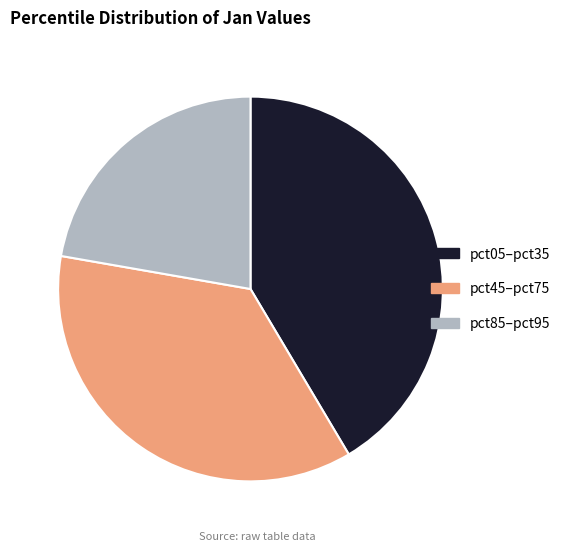

What is the largest slice in the pie chart?

pct05–pct35